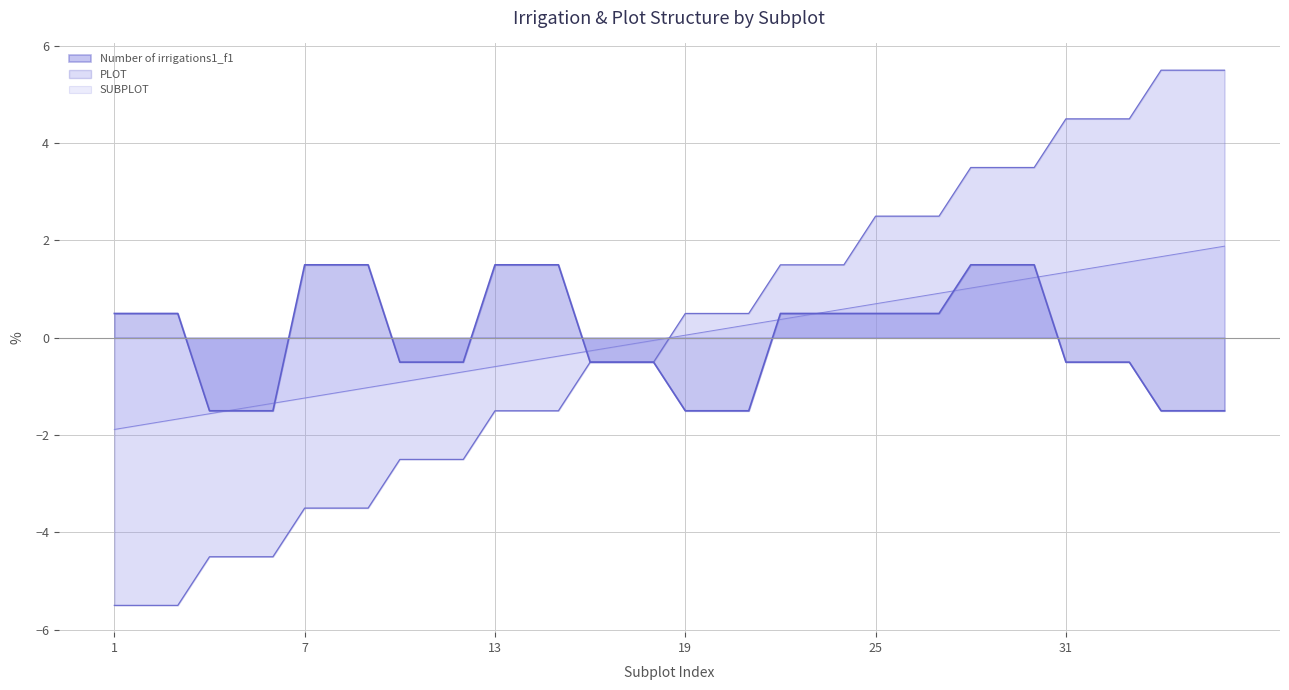

Which category has the highest value across all series?

34